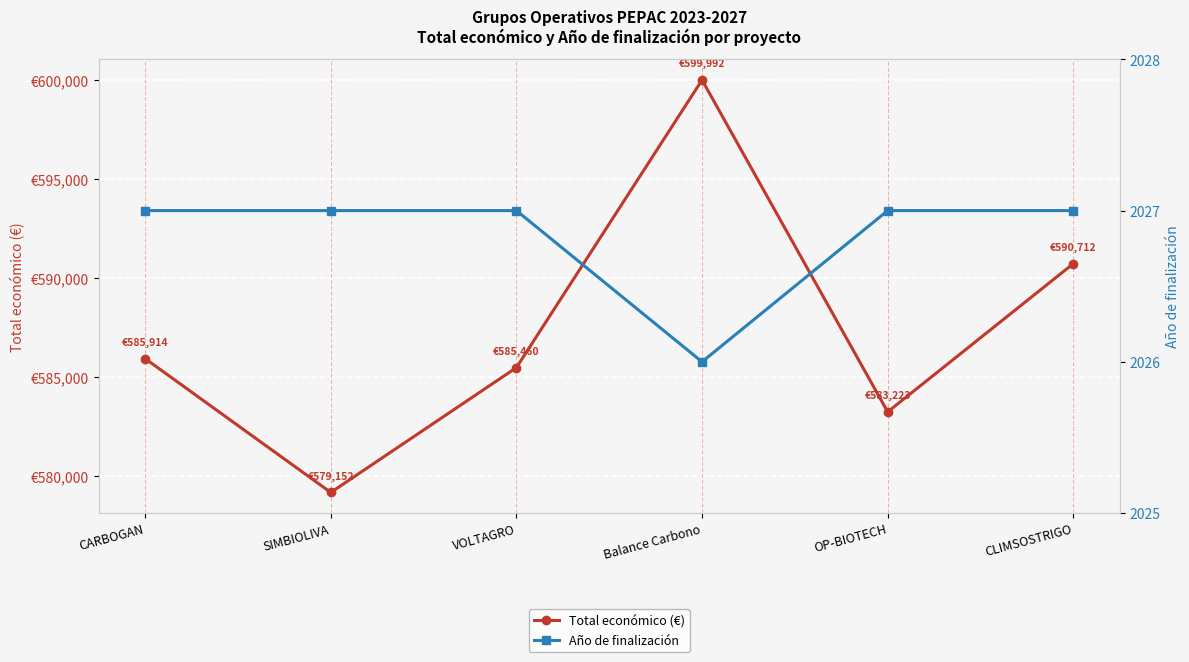

What is the sum of the Total económico (€) values at SIMBIOLIVA and CLIMSOSTRIGO?

1169864